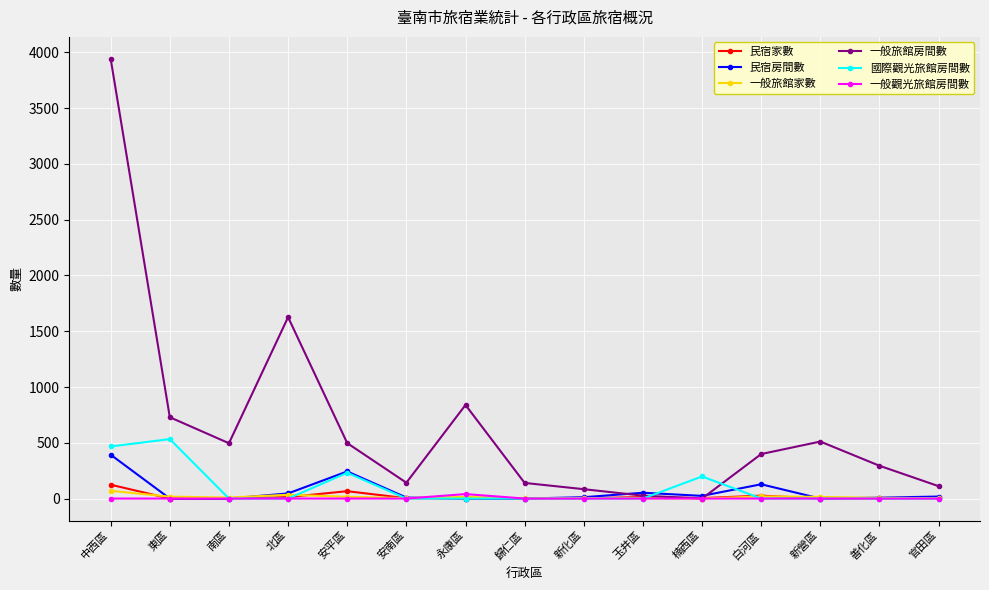

What is the difference between the second highest and second lowest values in the 民宿家數 series?

66